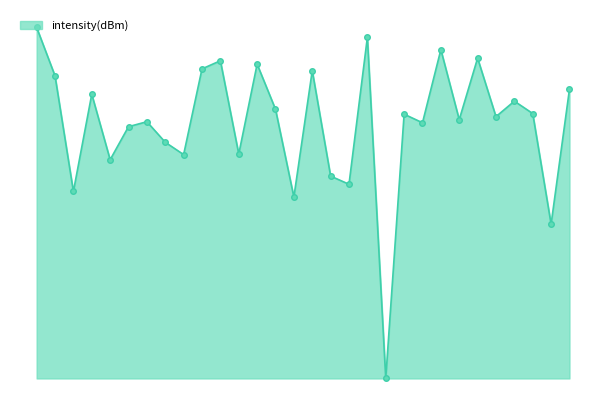

Does the chart have visible grid lines?

No